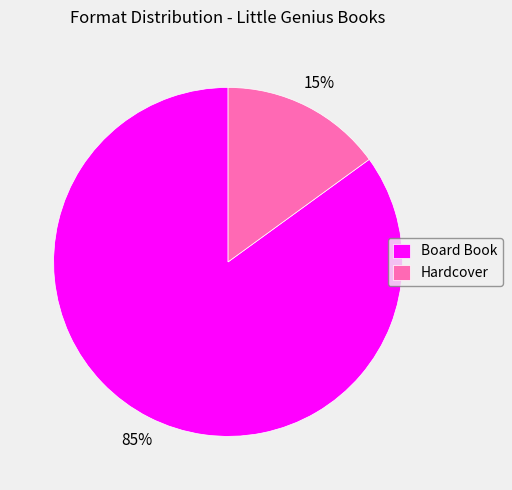

Is there any slice that represents more than half of the pie?

Yes